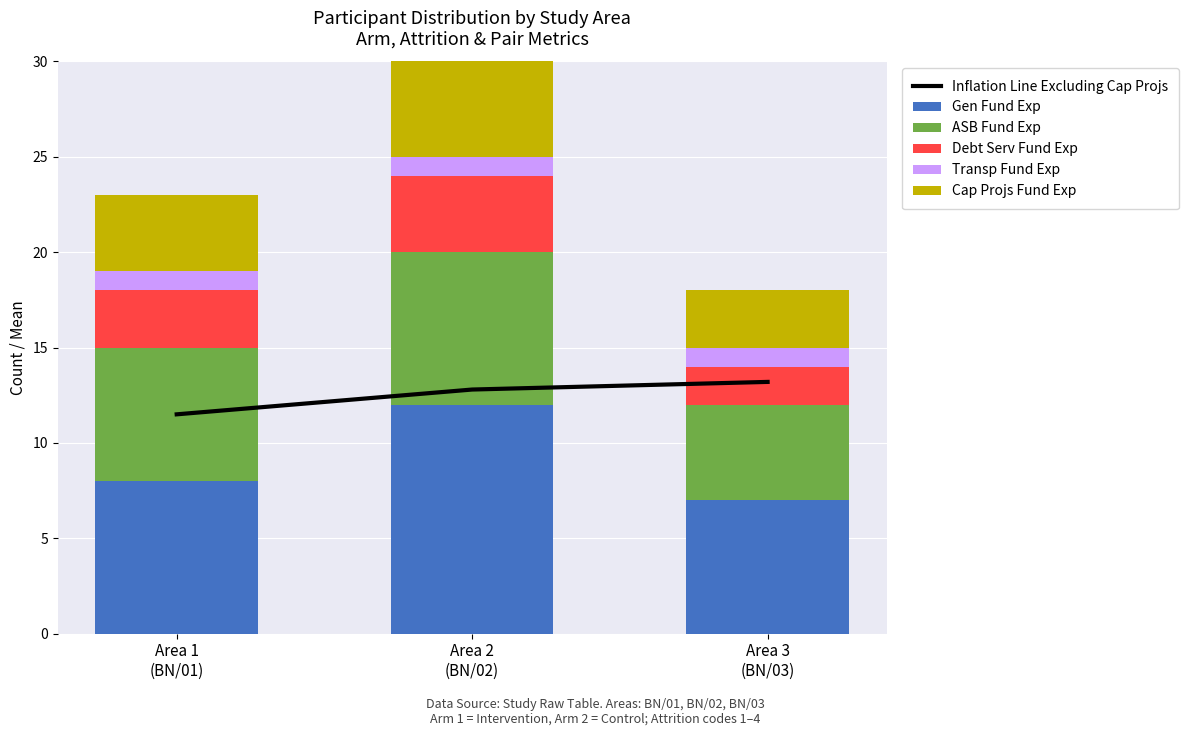

What is the label of the 2nd bar from the right?

Area 2
(BN/02)